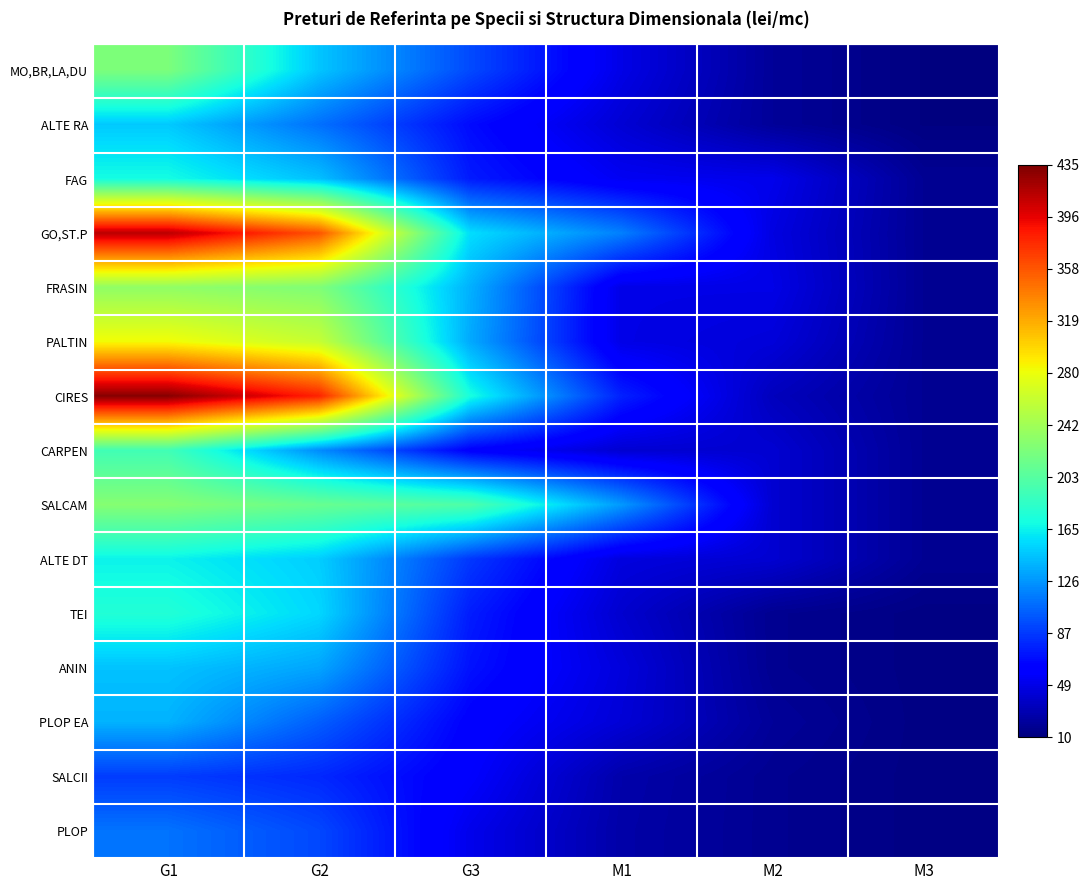

What is the greatest value displayed?

431.4